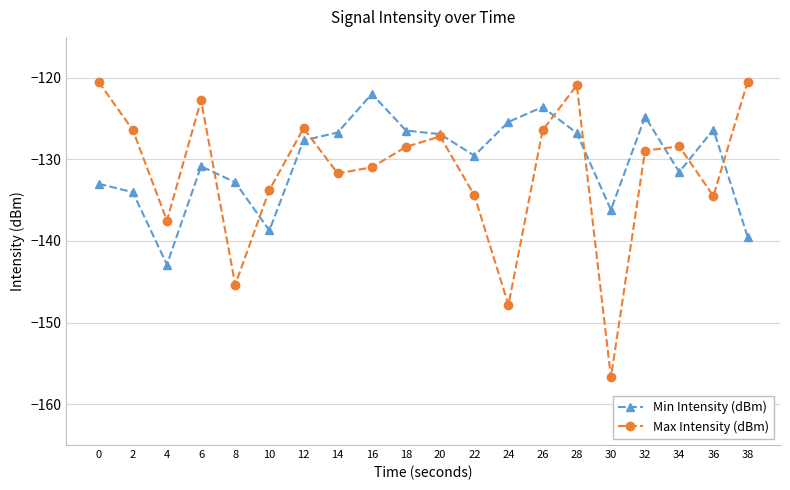

List the series in order of their peak value, highest first.

Max Intensity (dBm), Min Intensity (dBm)